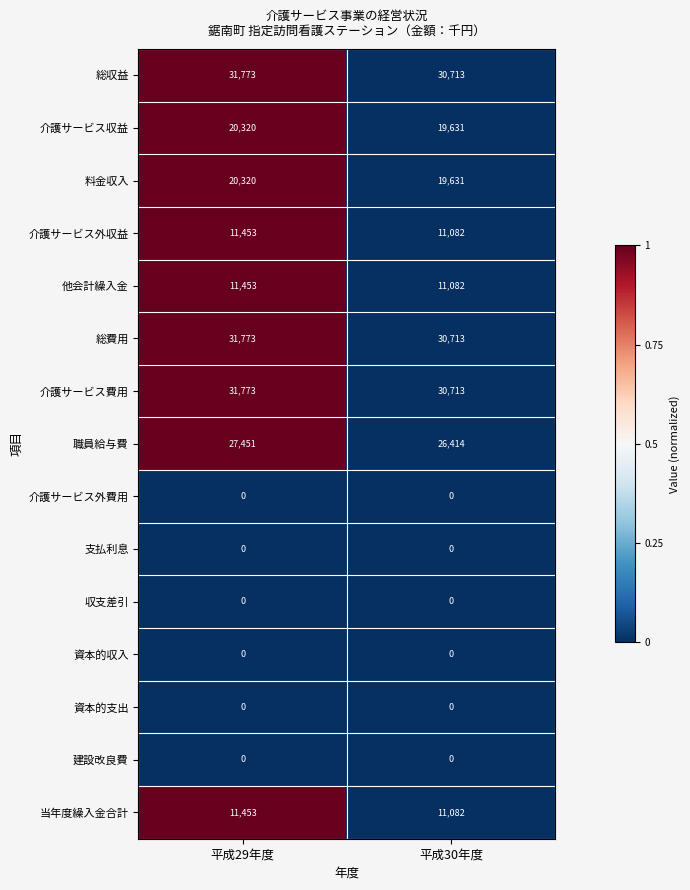

Is it true that 収支差引 equals 0 at 平成29年度?

True